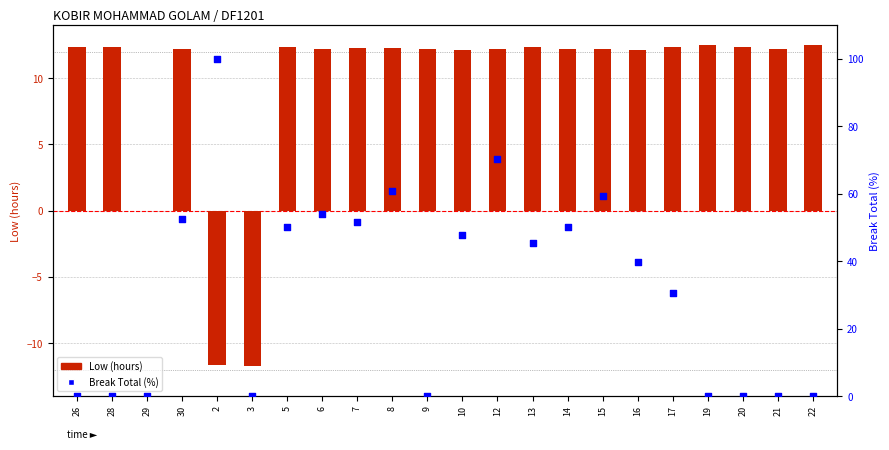

At which category is the sum across all series the highest?

2